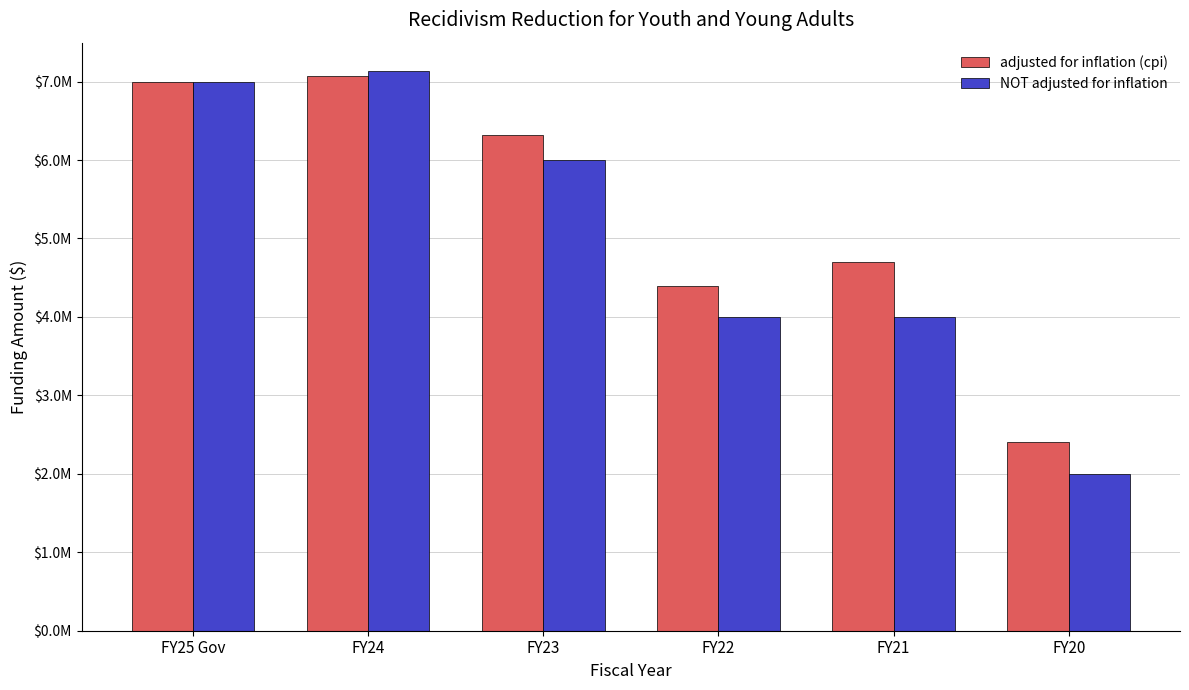

At which label is adjusted for inflation (cpi) closest to 4741113?

FY21